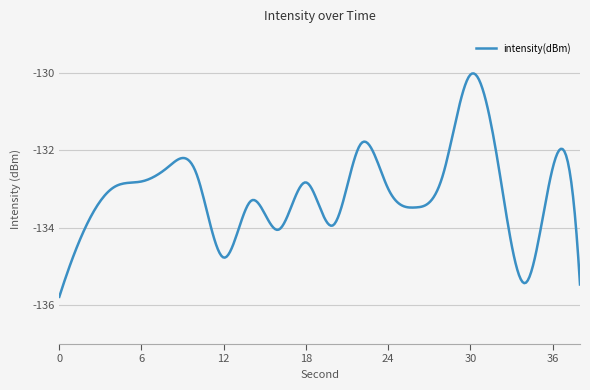

What is the difference between the maximum and minimum values?

5.8